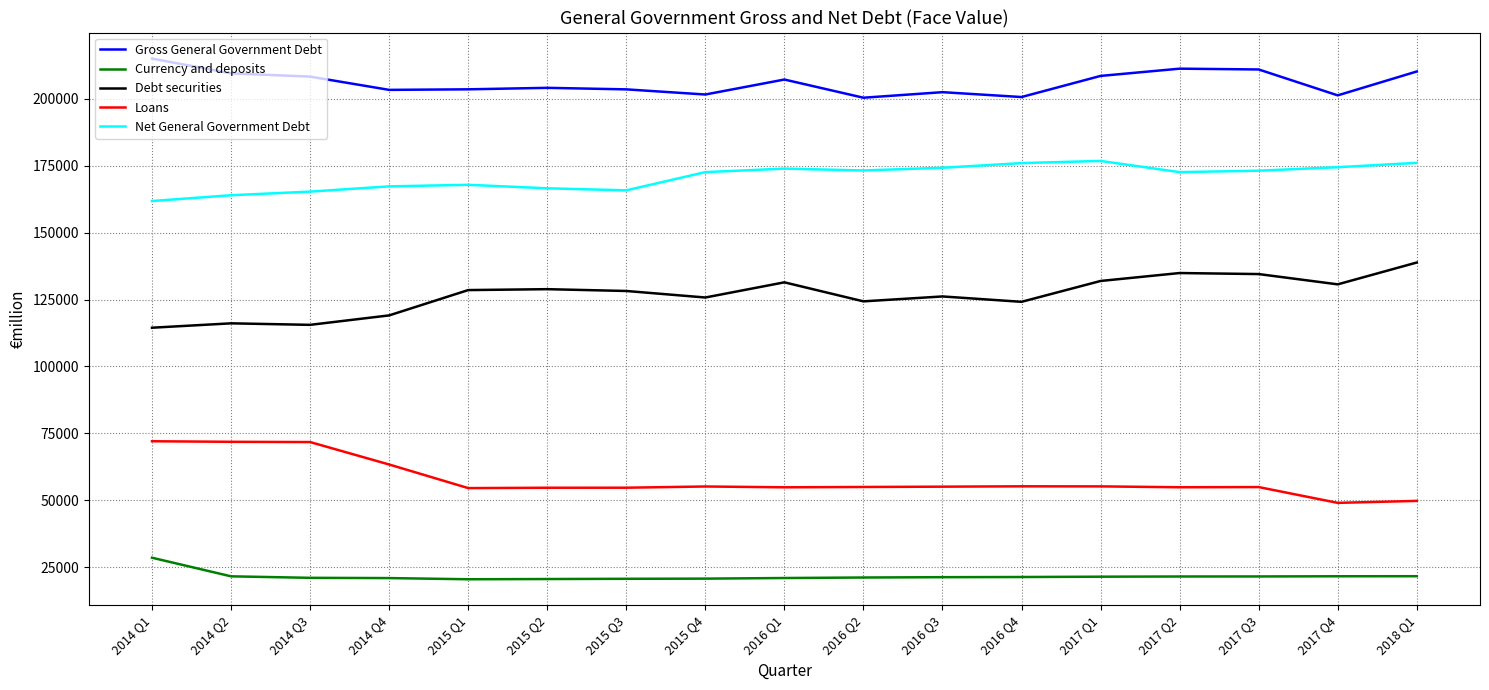

What is the difference between the second highest and minimum values in the Currency and deposits series?

1140